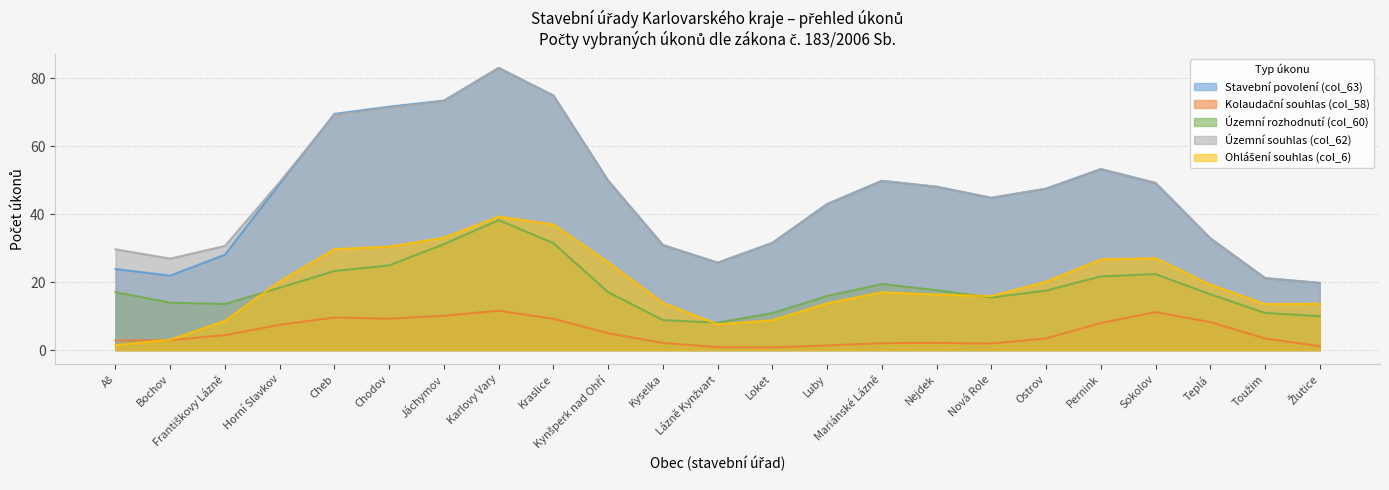

True or false: Územní rozhodnutí (col_60) has a value of 6.1 at Cheb.

False